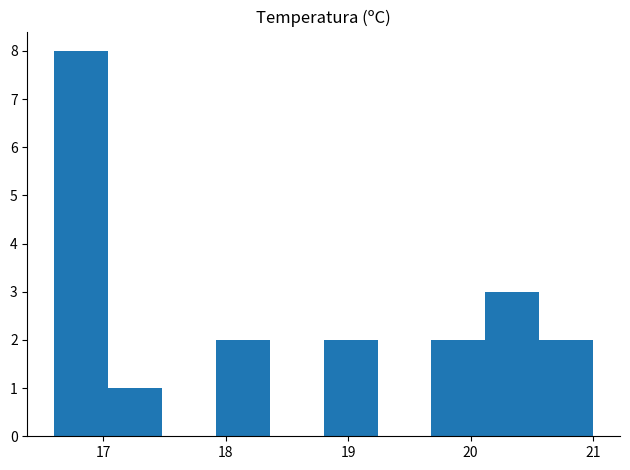

Reading left to right, transcribe this chart: for each bar, give the range it covers on the x-axis and its height. Neither the bar edges nor the heights are printed on the chart, so give them approximately, as read against the axes.

16.60 to 17.04: 8
17.04 to 17.48: 1
17.48 to 17.92: 0
17.92 to 18.36: 2
18.36 to 18.80: 0
18.80 to 19.24: 2
19.24 to 19.68: 0
19.68 to 20.12: 2
20.12 to 20.56: 3
20.56 to 21.00: 2